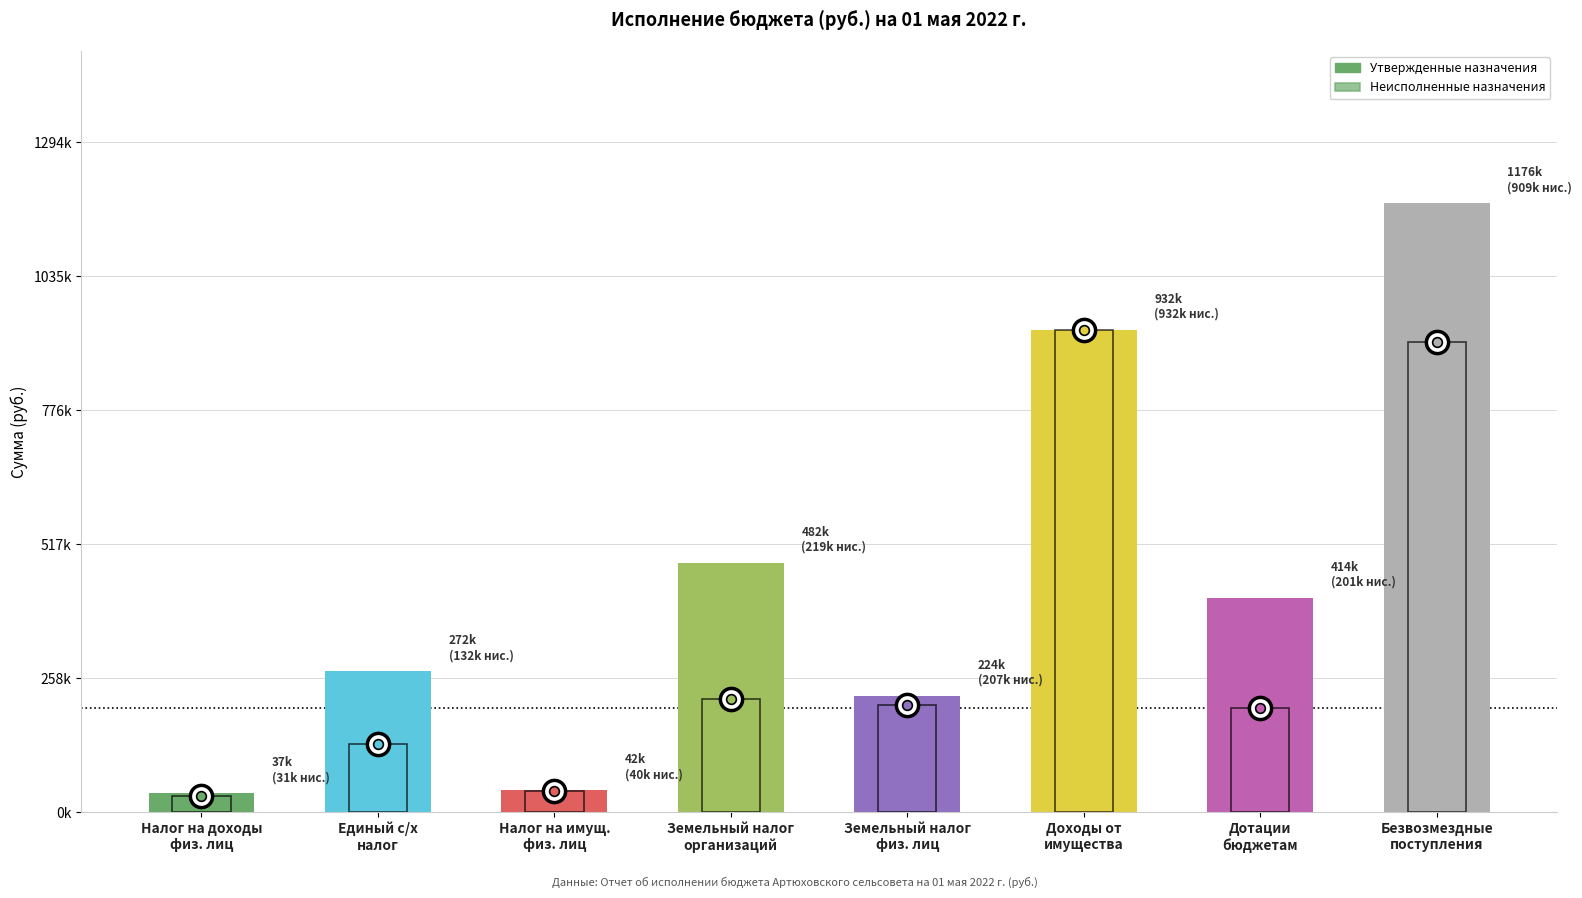

Which series has the widest spread of values?

Утвержденные назначения